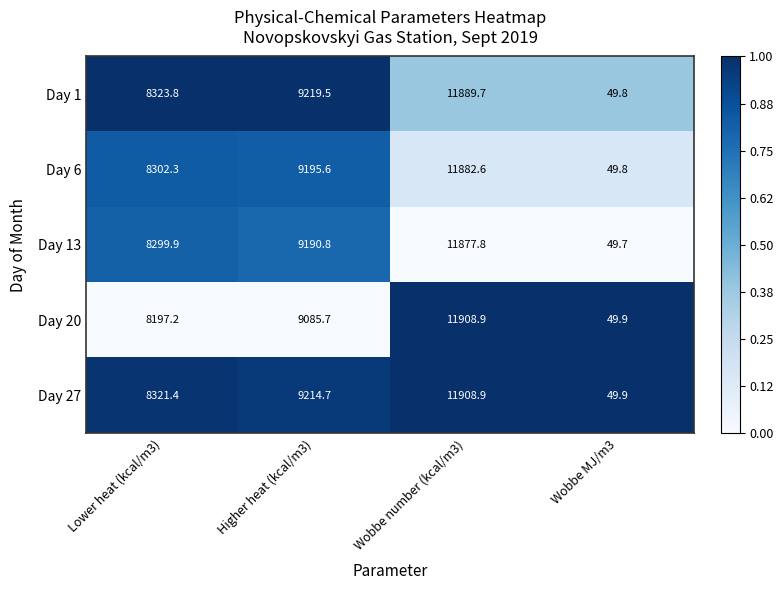

The value of Day 6 at Wobbe MJ/m3 is 49.8. True or false?

True